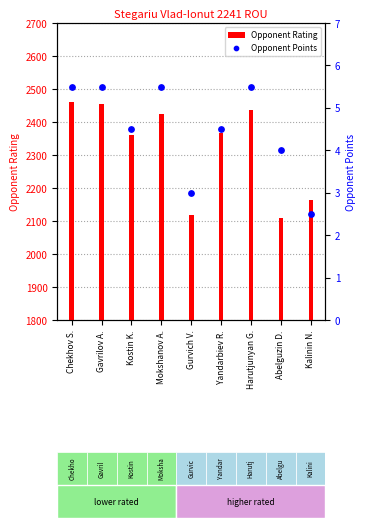

At how many categories does at least one series exceed 170?

9